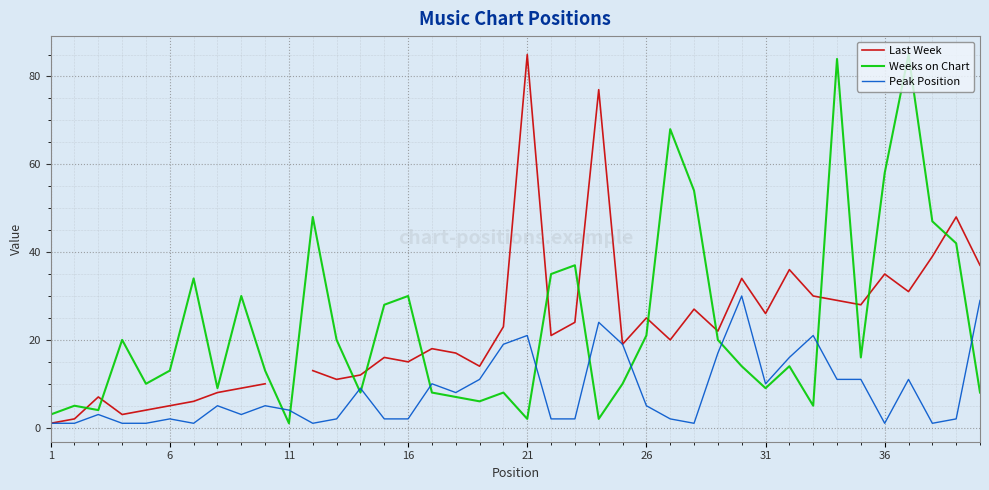

Which series ends up on top after the final intersection of Weeks on Chart and Peak Position?

Peak Position